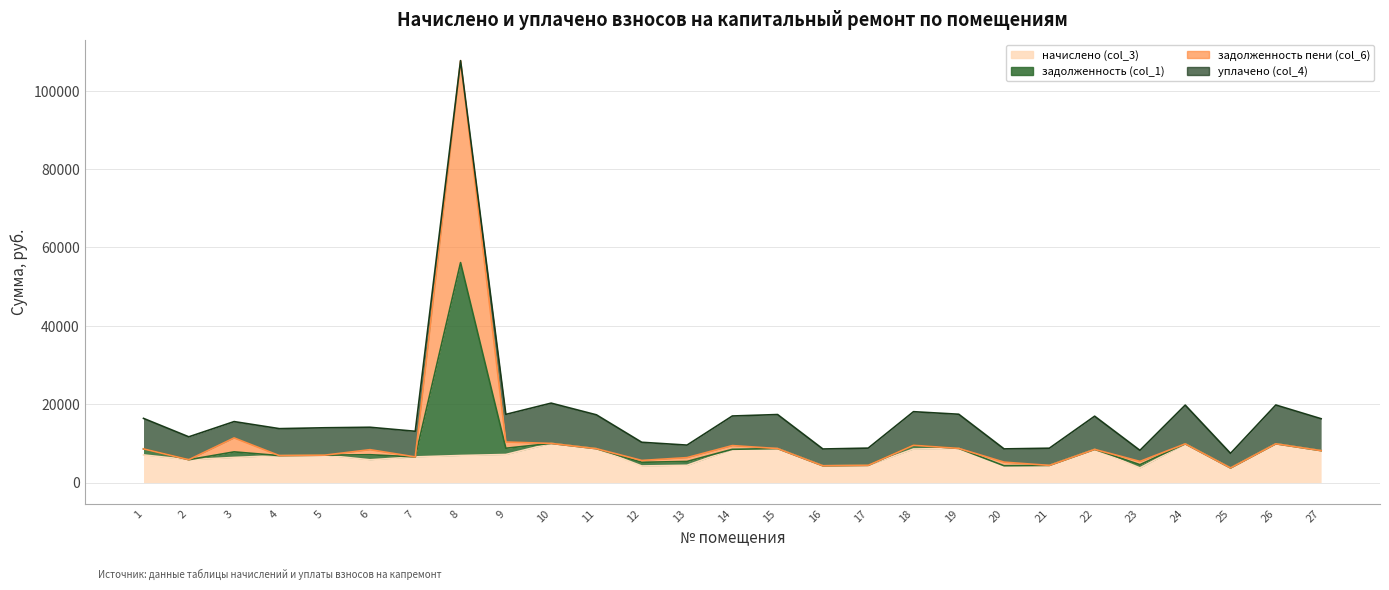

True or false: начислено (col_3) and задолженность (col_1) cross at least once.

False